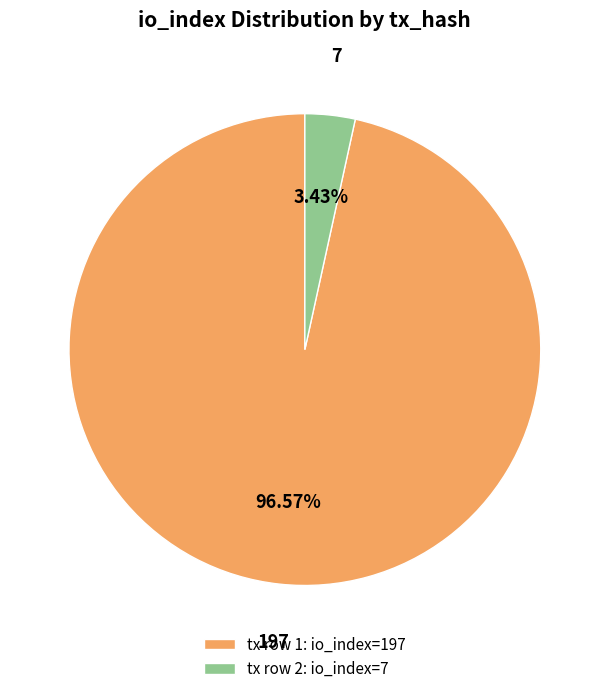

True or false: 197 accounts for 97% of the total.

True